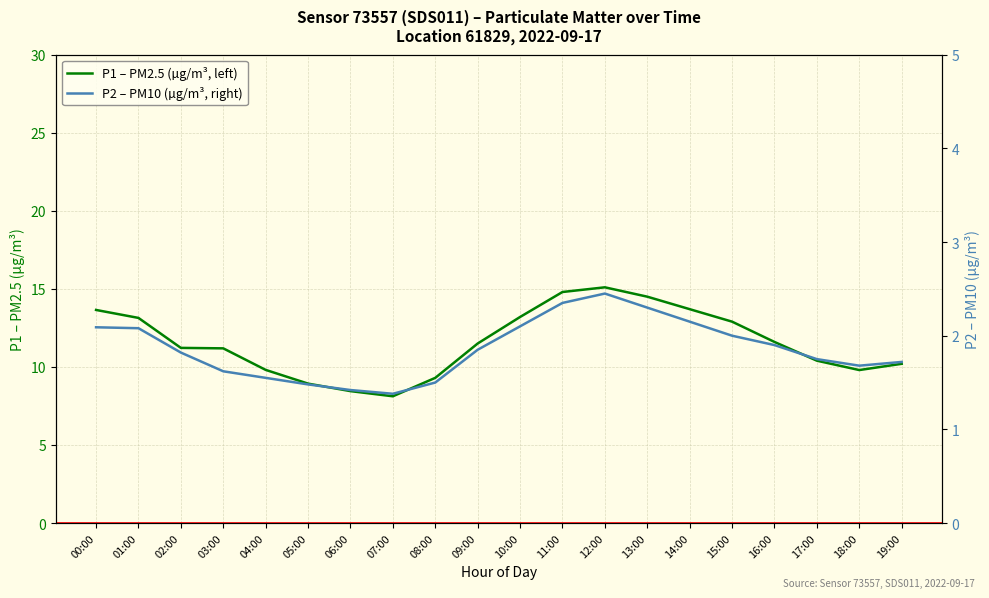

At how many categories does at least one series exceed 9?

17